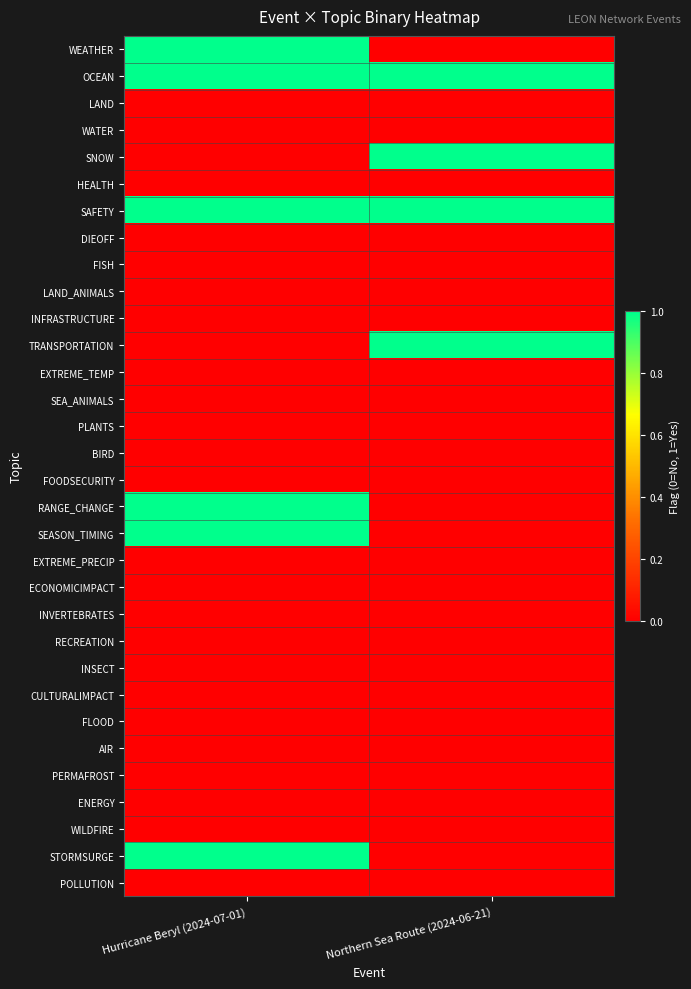

At Hurricane Beryl (2024-07-01), list the series in order from largest to smallest.

WEATHER, OCEAN, SAFETY, RANGE_CHANGE, SEASON_TIMING, STORMSURGE, LAND, WATER, SNOW, HEALTH, DIEOFF, FISH, LAND_ANIMALS, INFRASTRUCTURE, TRANSPORTATION, EXTREME_TEMP, SEA_ANIMALS, PLANTS, BIRD, FOODSECURITY, EXTREME_PRECIP, ECONOMICIMPACT, INVERTEBRATES, RECREATION, INSECT, CULTURALIMPACT, FLOOD, AIR, PERMAFROST, ENERGY, WILDFIRE, POLLUTION